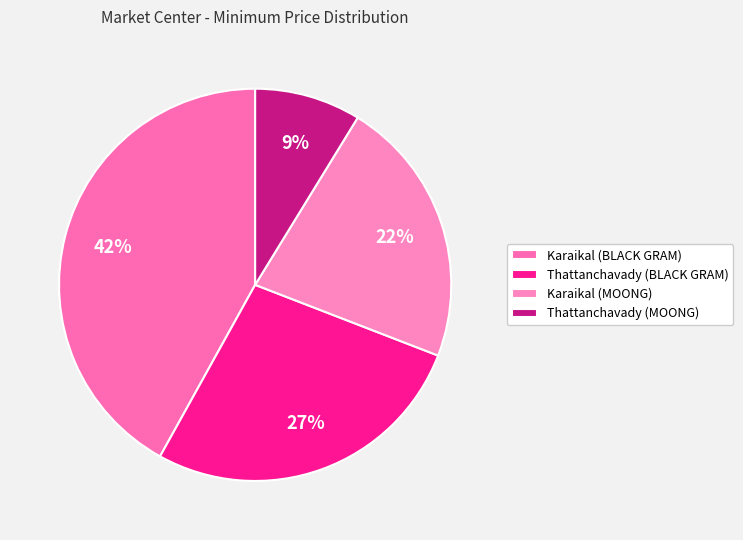

To the nearest percent, what portion does Thattanchavady (BLACK GRAM) represent?

27%